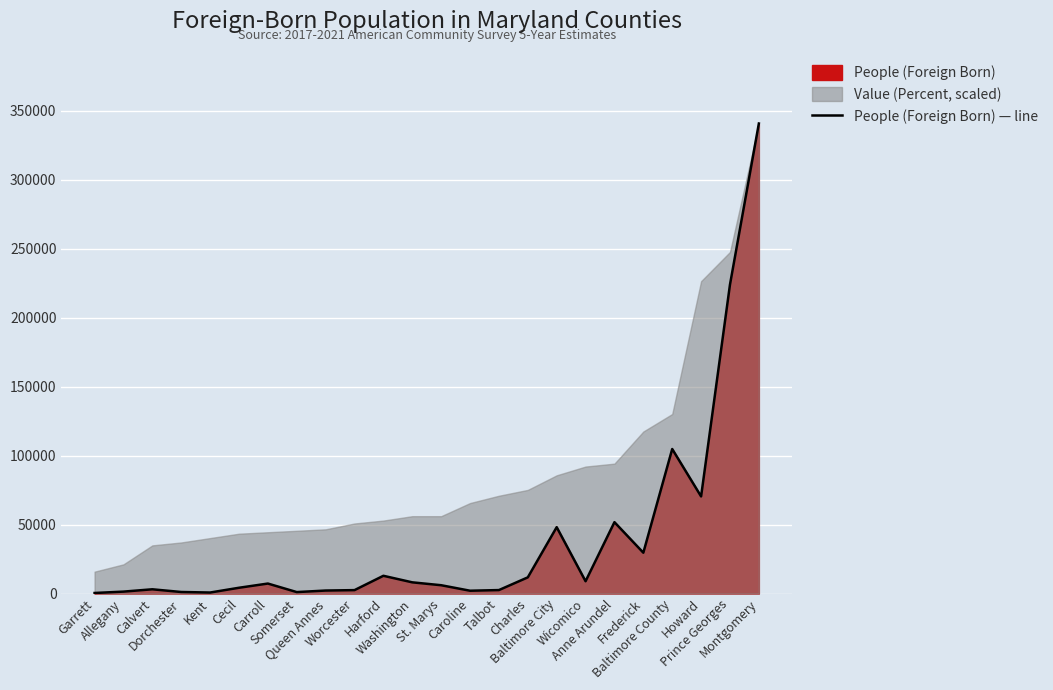

Approximately how many times larger is the value at St. Marys compared to Somerset?

5.7